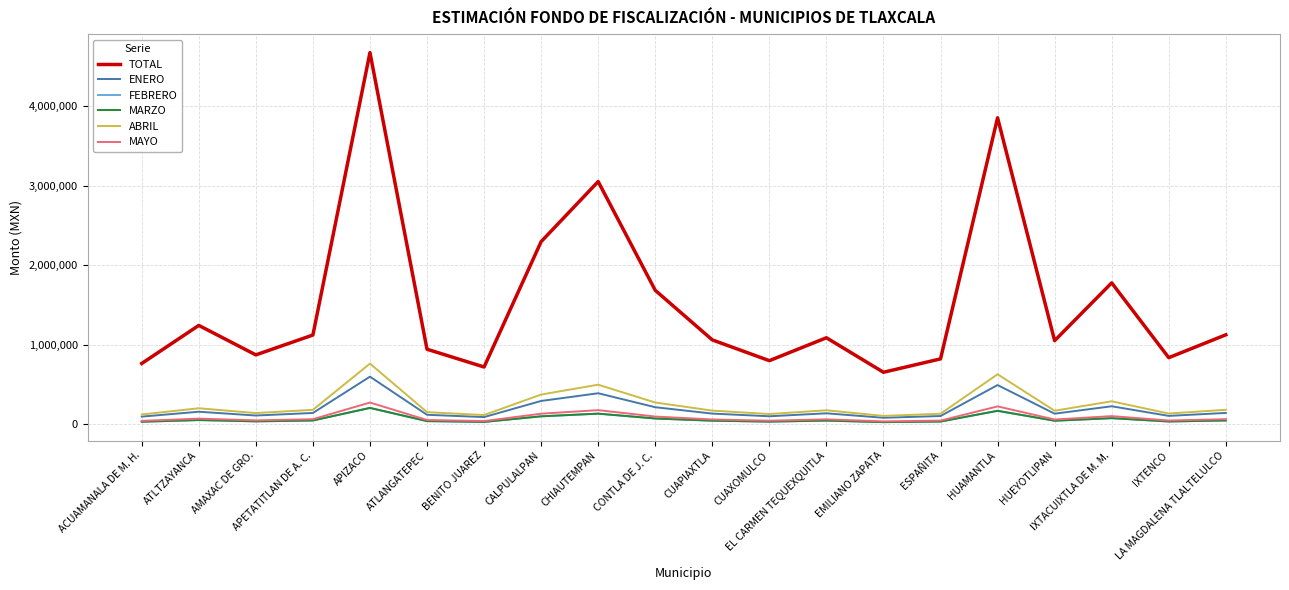

True or false: TOTAL and FEBRERO cross at least once.

False